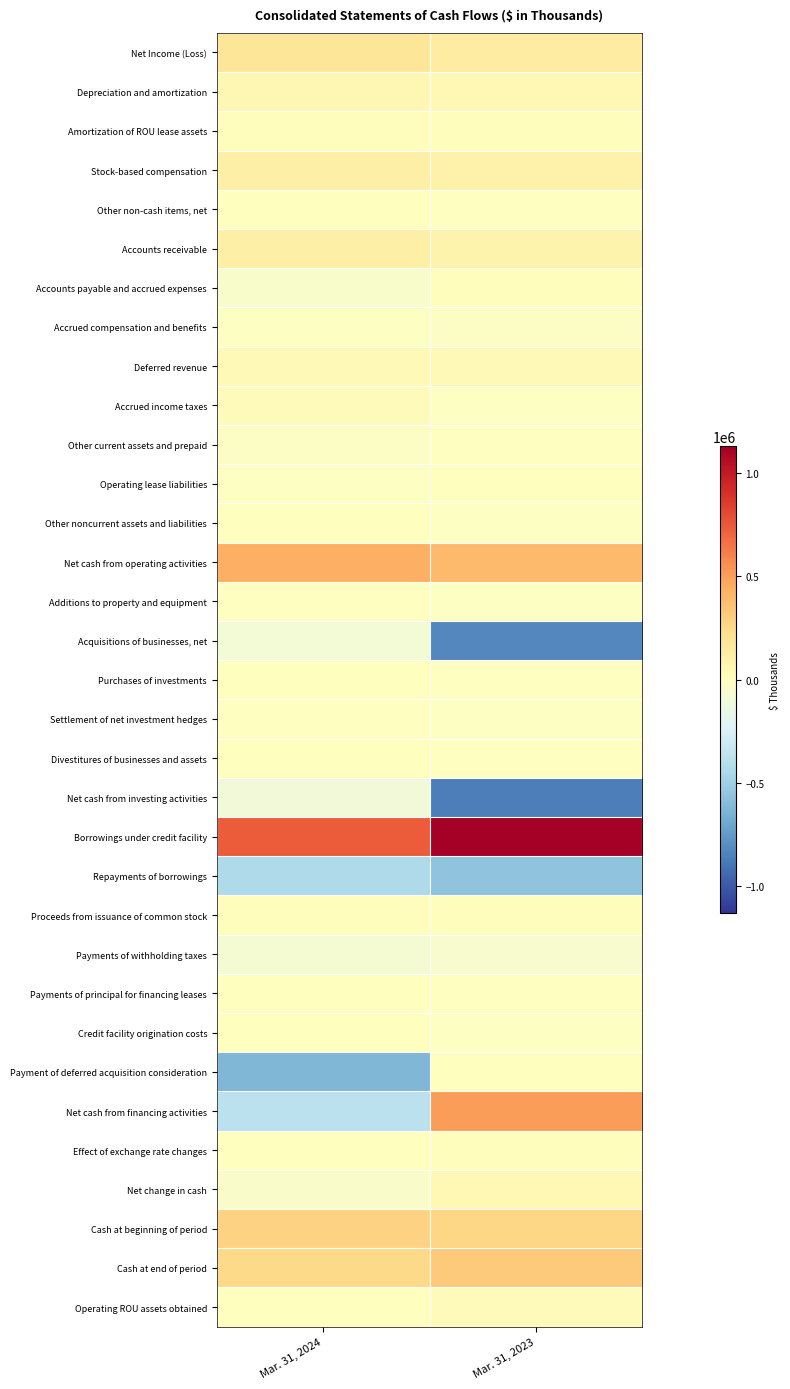

What is the difference between the highest and lowest values at Mar. 31, 2024?

1359885